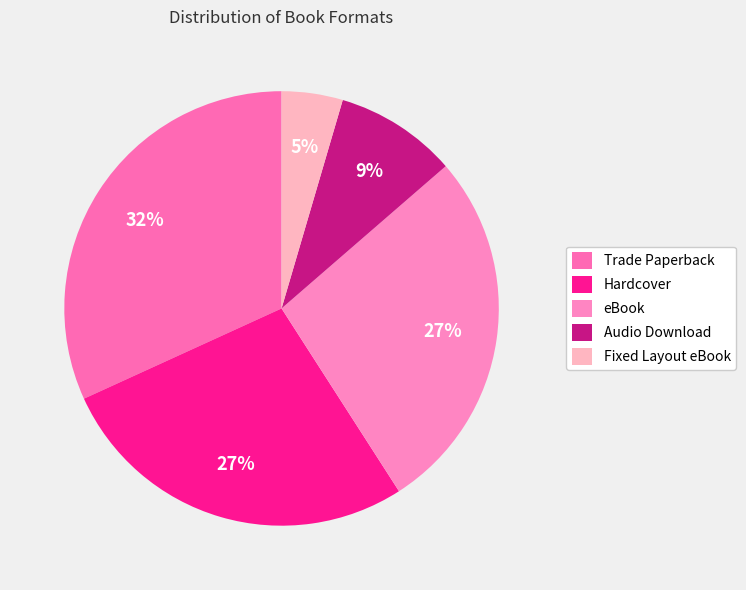

What percentage is the Hardcover slice, to the nearest percent?

27%